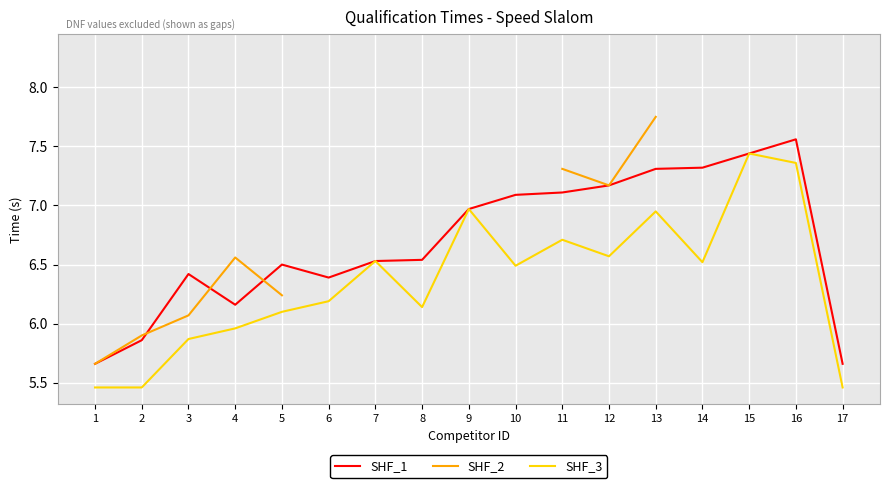

At which label is SHF_3 closest to 6?

4